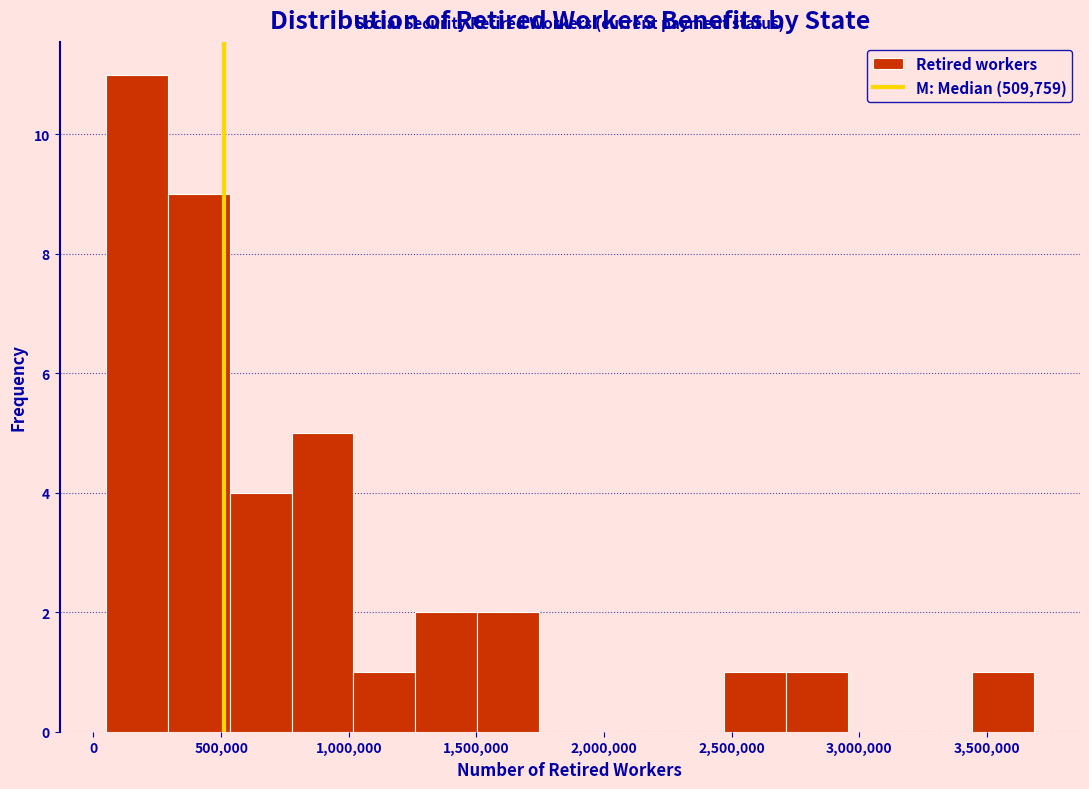

Reading left to right, list every bar in this chart as the range it spans on the x-axis followed by its height. Neither the bar edges nor the heights are printed on the chart, so give them approximately, as read against the axes.

50000 to 300000: 11
300000 to 550000: 9
550000 to 800000: 4
800000 to 1000000: 5
1000000 to 1250000: 1
1250000 to 1500000: 2
1500000 to 1750000: 2
1750000 to 2000000: 0
2000000 to 2250000: 0
2250000 to 2450000: 0
2450000 to 2700000: 1
2700000 to 2950000: 1
2950000 to 3200000: 0
3200000 to 3450000: 0
3450000 to 3700000: 1